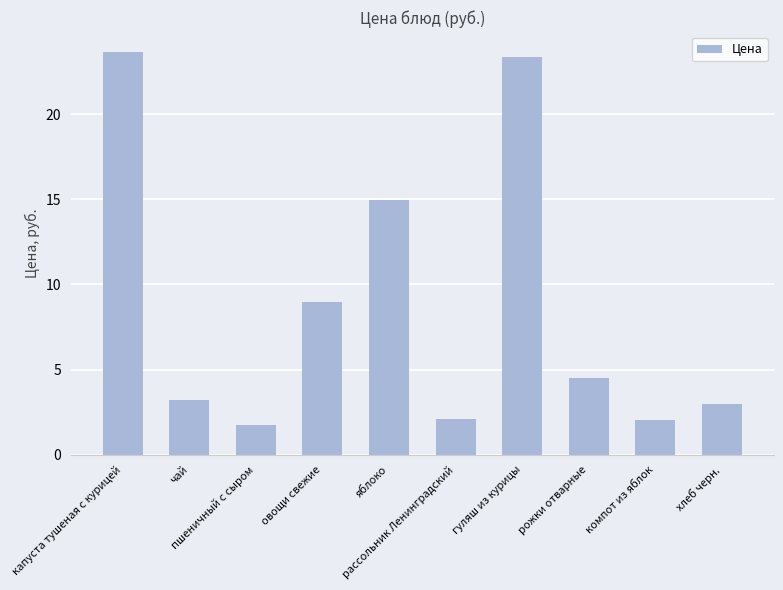

What is the average value?

8.8